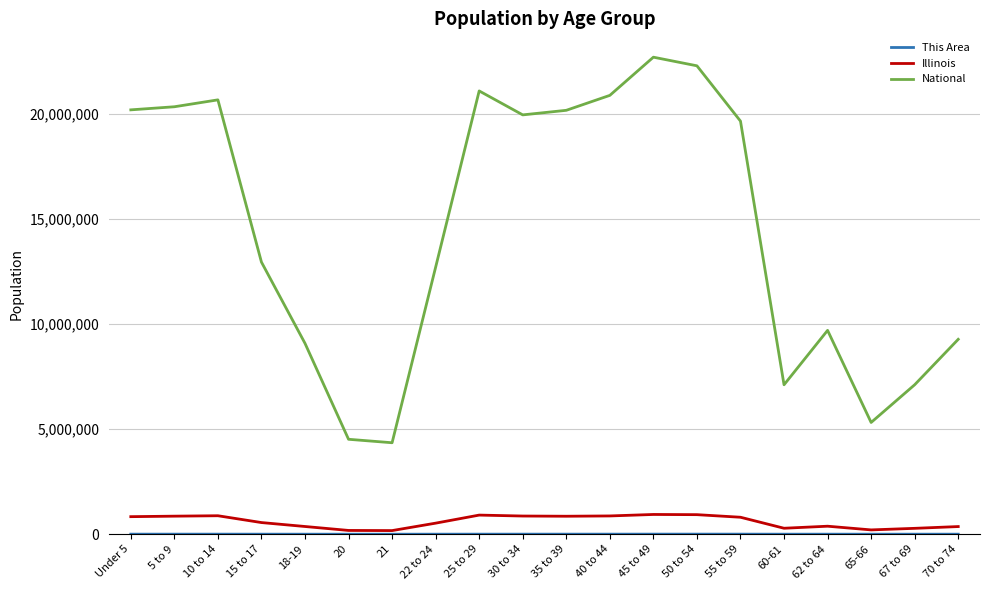

Which series has the widest spread of values?

National